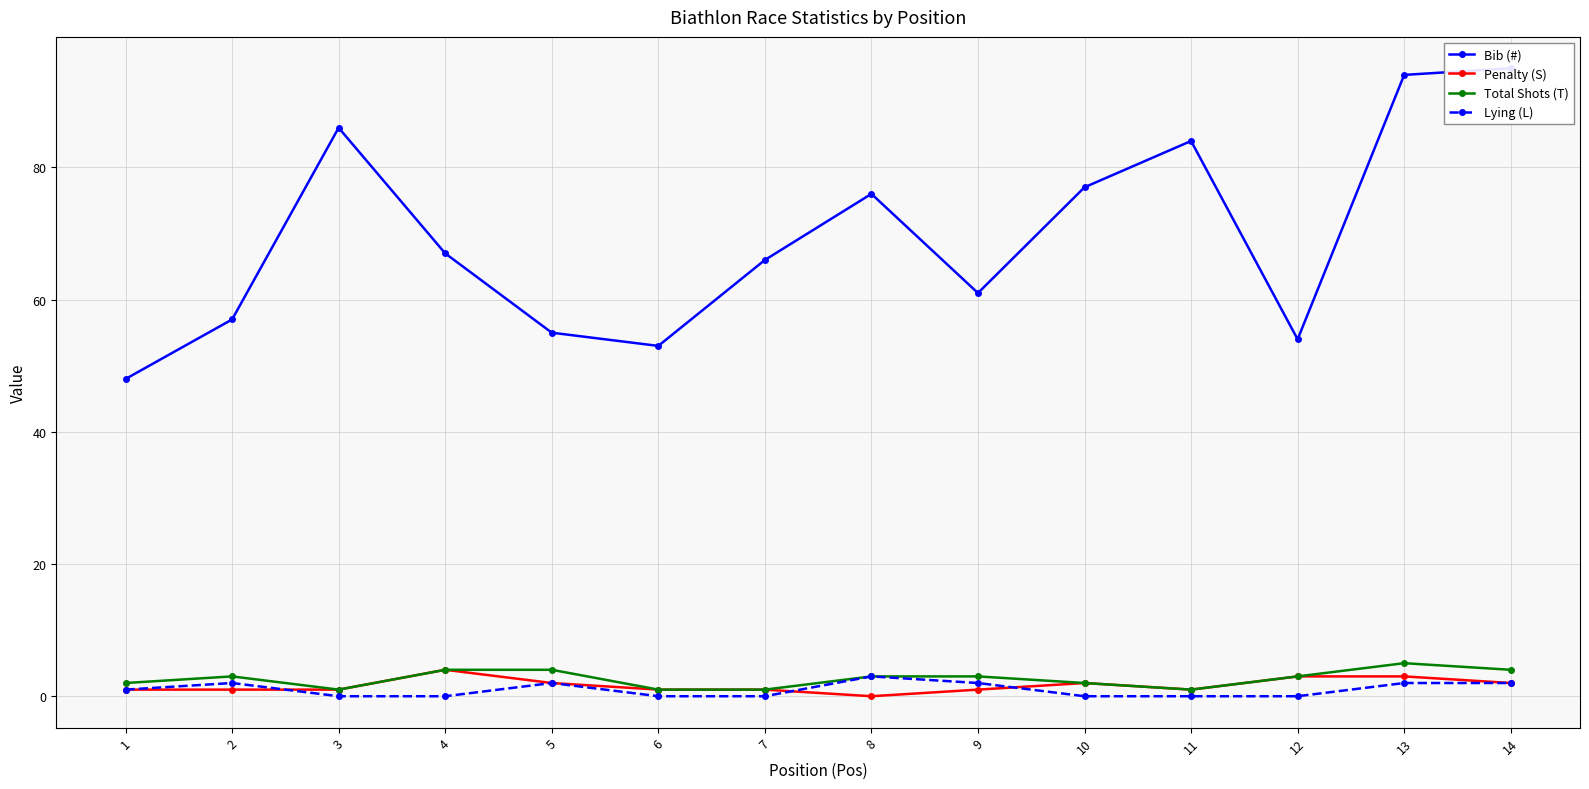

What is the spread (max minus min) of values at 8?

76